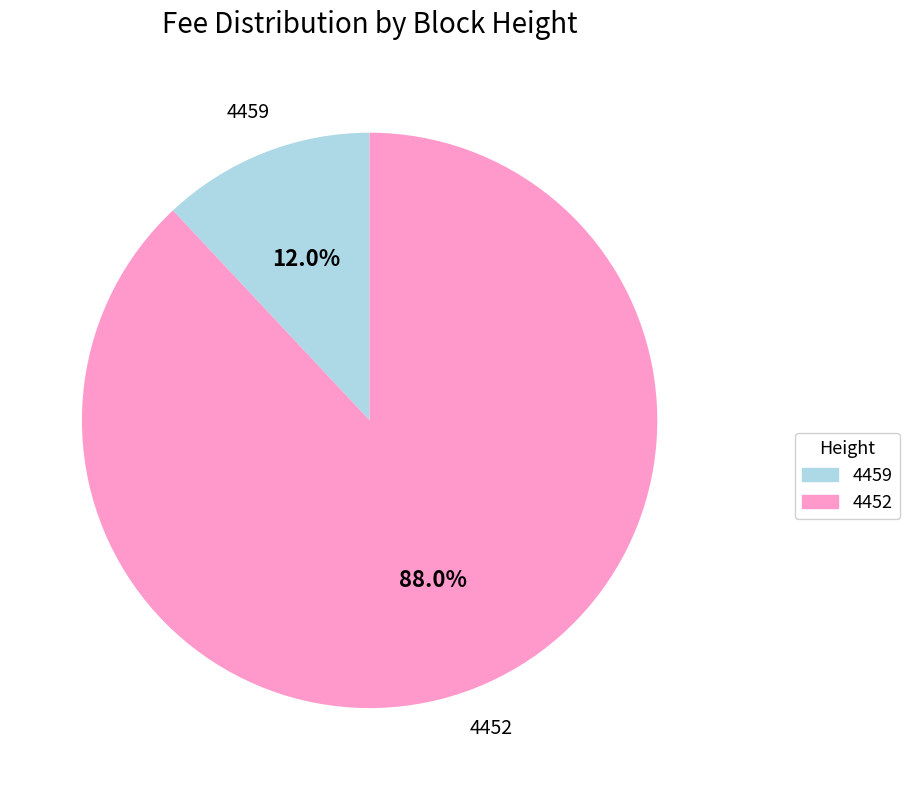

What is the majority slice?

4452